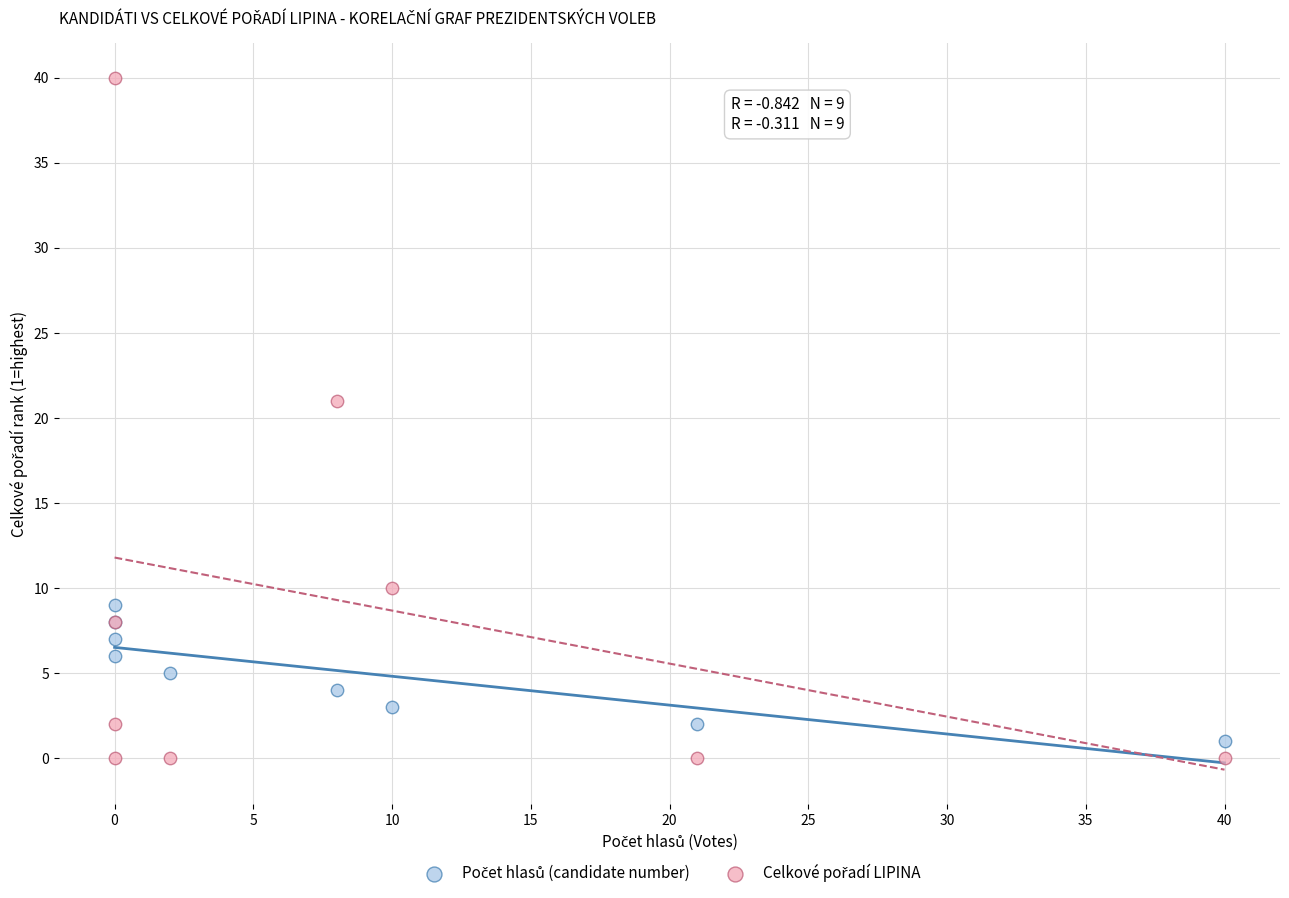

Across all series, what Y value is closest to 20?

21